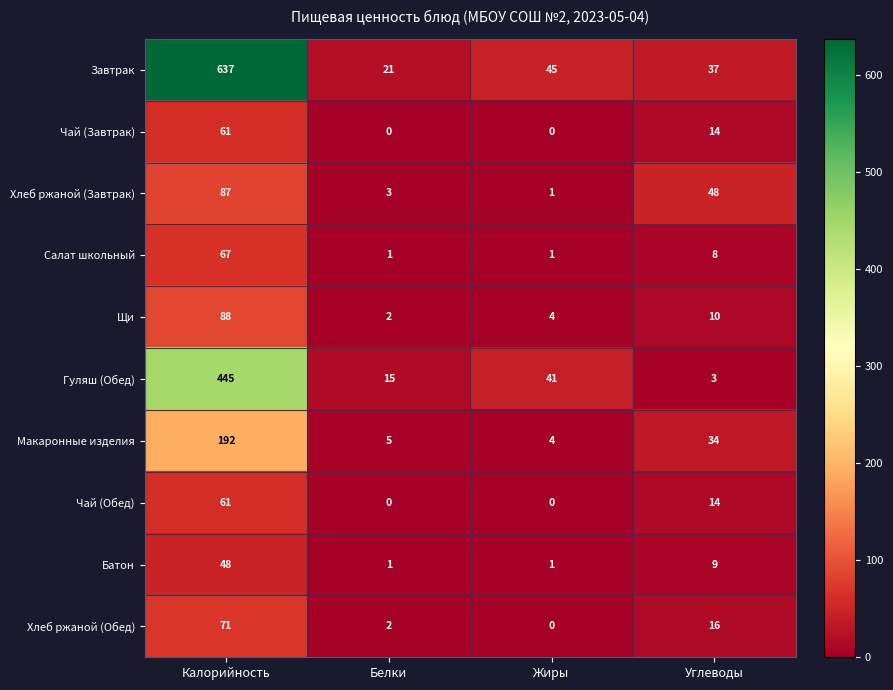

Between Белки and Углеводы, which series saw the biggest shift?

Хлеб ржаной (Завтрак)